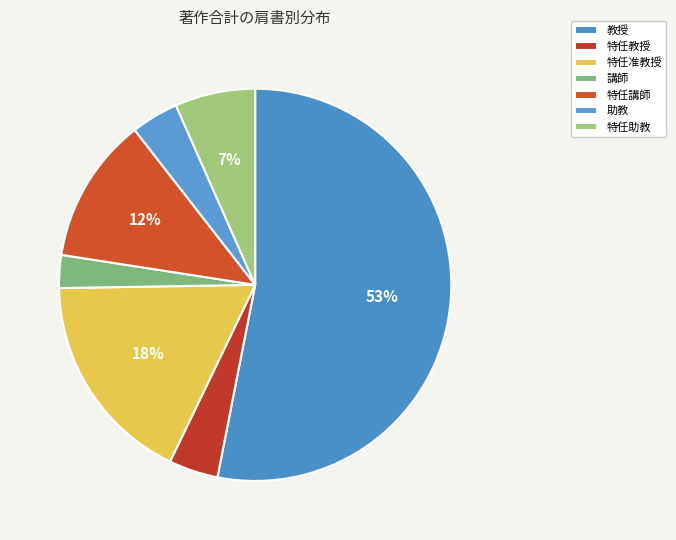

To the nearest percent, what is the difference between the 特任准教授 and 教授 slice percentages?

35%